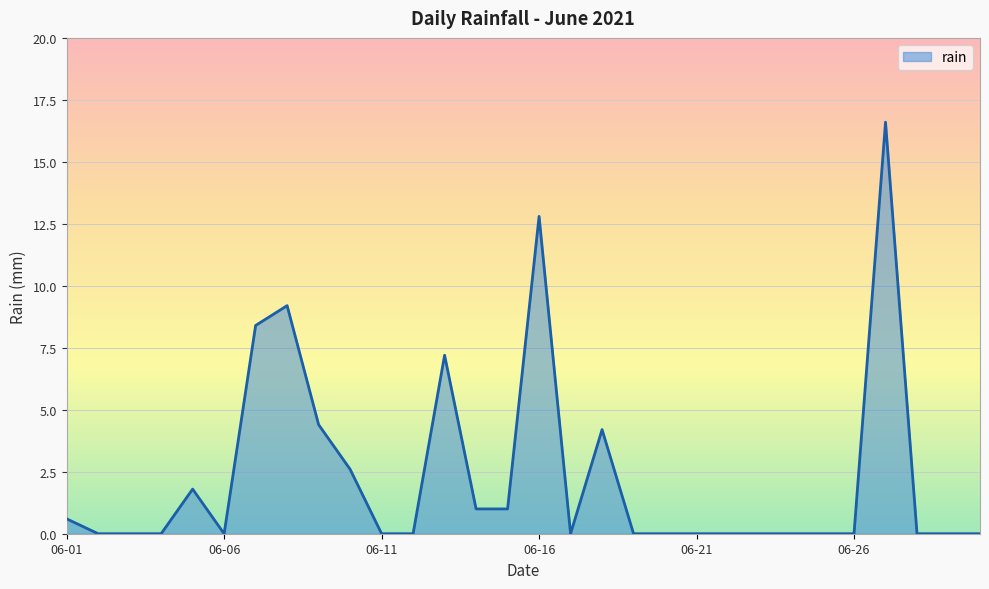

What is the maximum value shown in the chart?

16.6